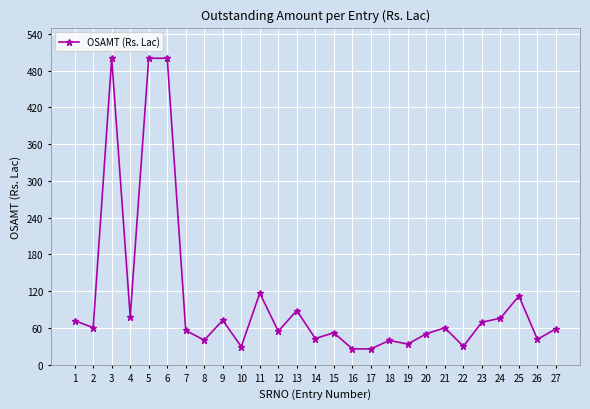

What is the greatest value displayed?

500.0